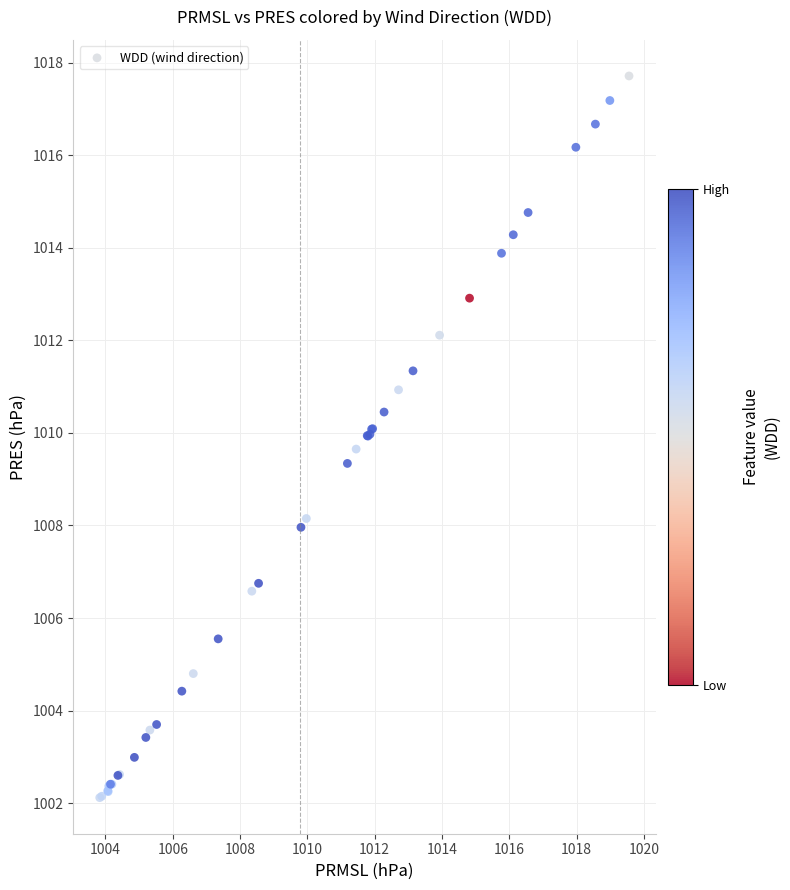

What Y value in the scatter plot is closest to 1009?

1009.3